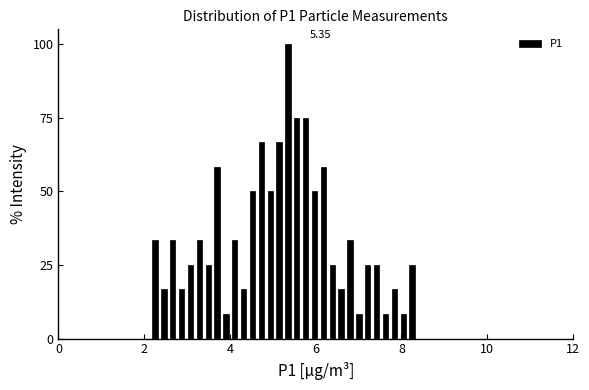

Read against the x-axis, roughly where is the centre of the tallest bar?

5.4